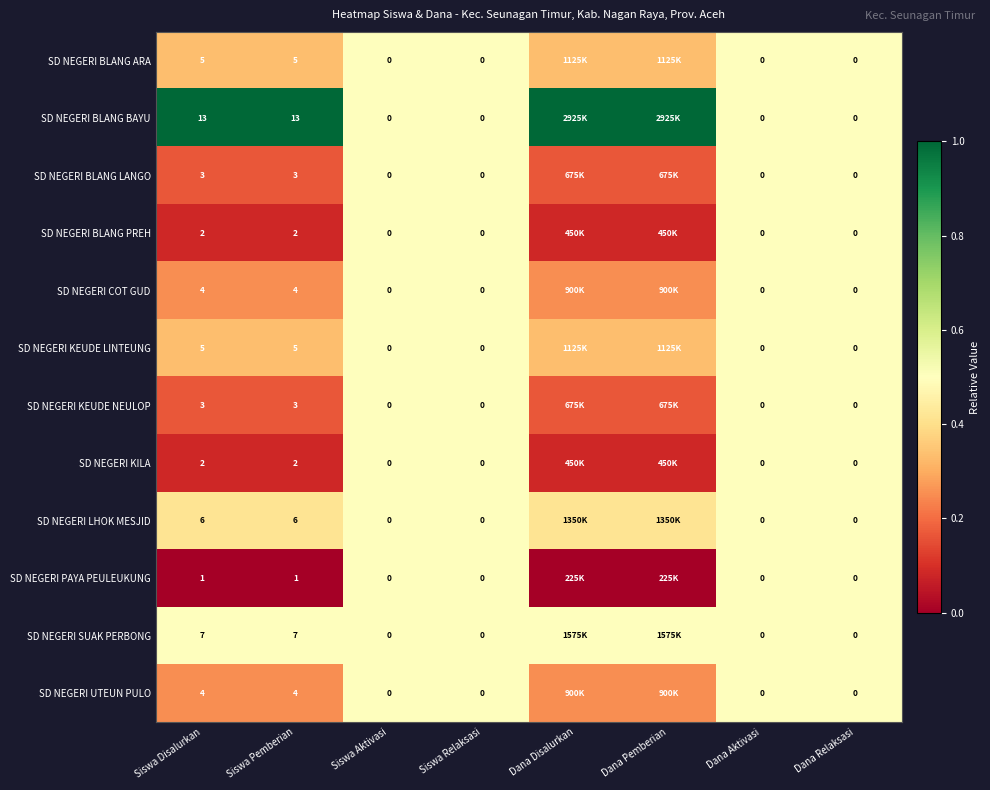

Which series changed the most between Siswa Pemberian and Siswa Relaksasi?

SD NEGERI BLANG BAYU